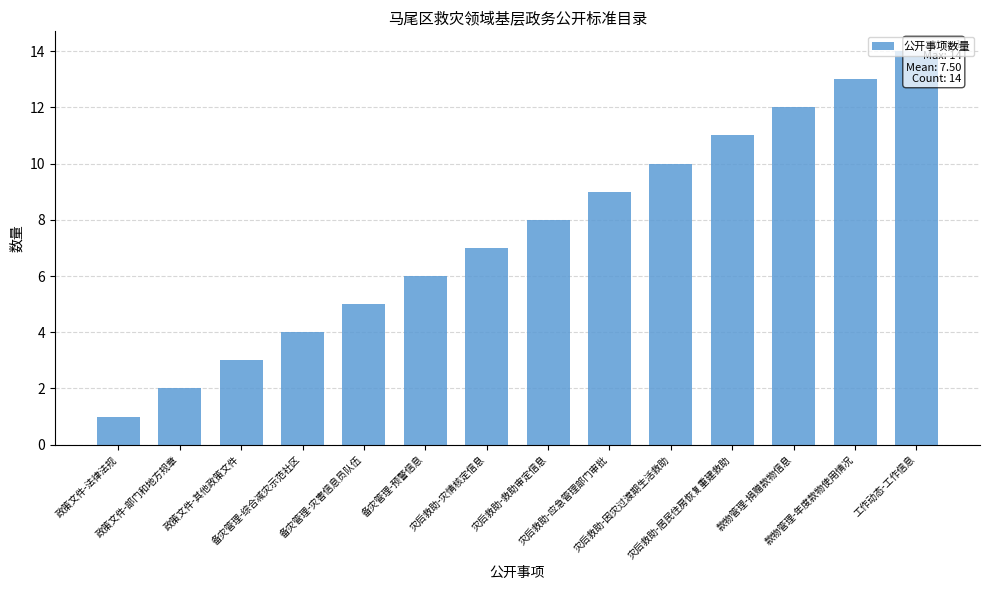

Rank the categories by value from highest to lowest.

工作动态-工作信息, 款物管理-年度款物使用情况, 款物管理-捐赠款物信息, 灾后救助-居民住房恢复重建救助, 灾后救助-因灾过渡期生活救助, 灾后救助-应急管理部门审批, 灾后救助-救助审定信息, 灾后救助-灾情核定信息, 备灾管理-预警信息, 备灾管理-灾害信息员队伍, 备灾管理-综合减灾示范社区, 政策文件-其他政策文件, 政策文件-部门和地方规章, 政策文件-法律法规